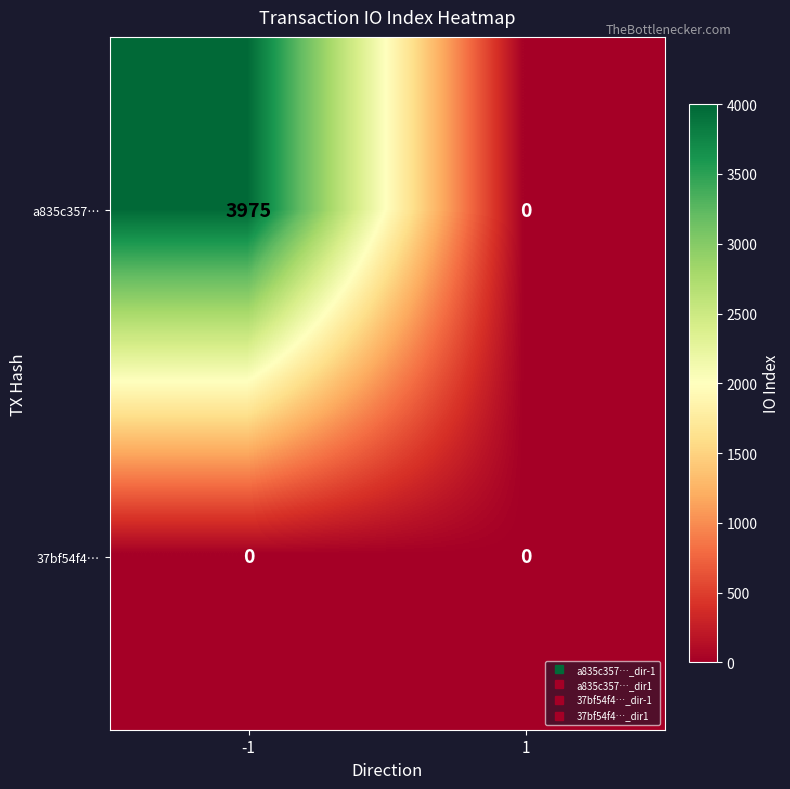

Rank the series by their average value, from highest to lowest.

a835c357…, 37bf54f4…